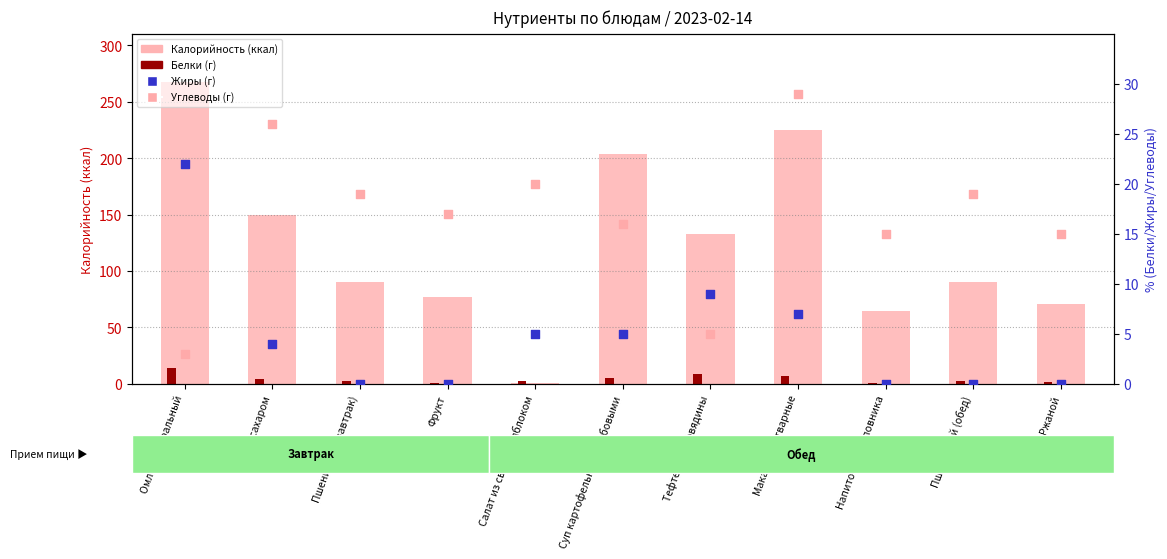

Which series has the largest total across all categories?

Калорийность (ккал)